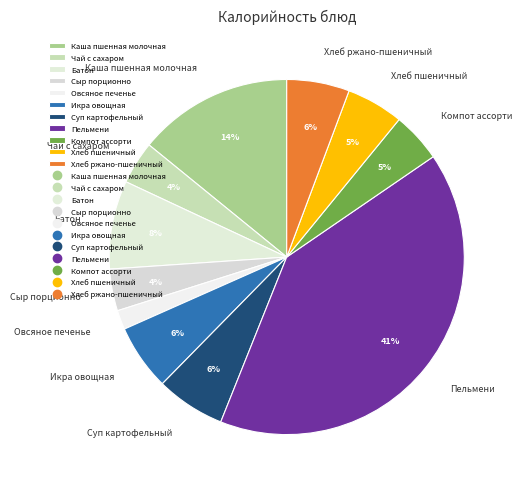

Between Компот ассорти and Икра овощная, which is larger?

Икра овощная